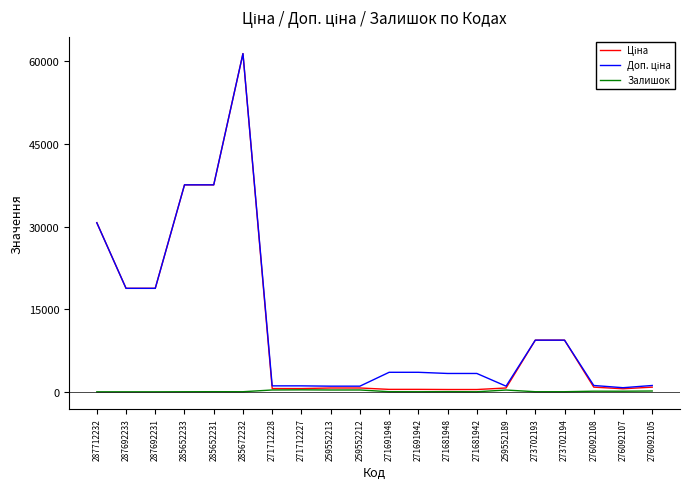

Which category has the highest value across all series?

285672232